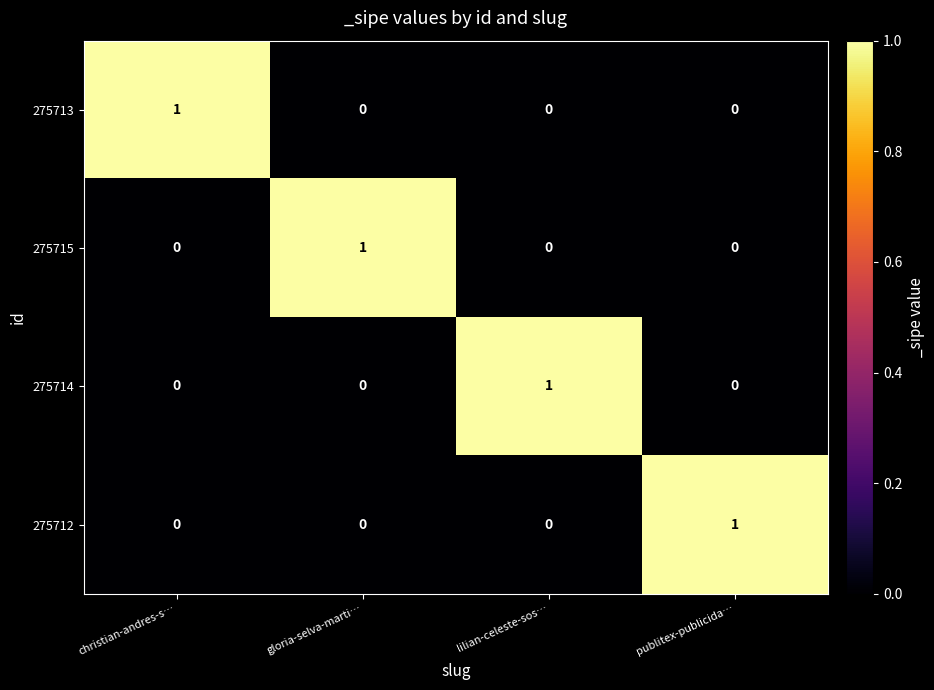

Which category has the highest value in the 275715 series?

gloria-selva-marti…